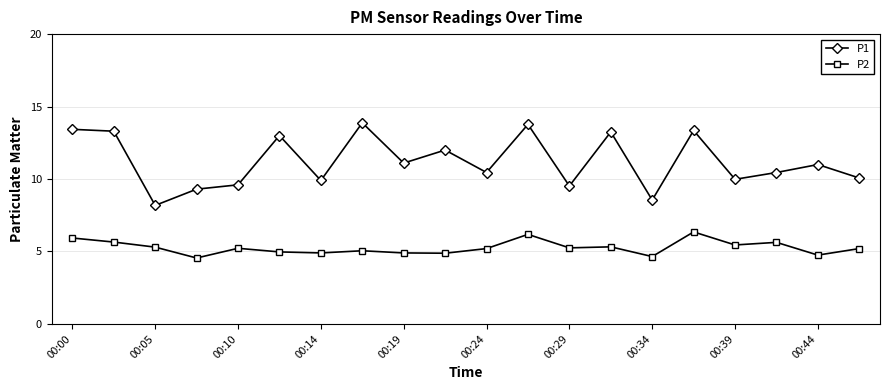

What is the value of the P1 point at the 12th from the left?

13.8